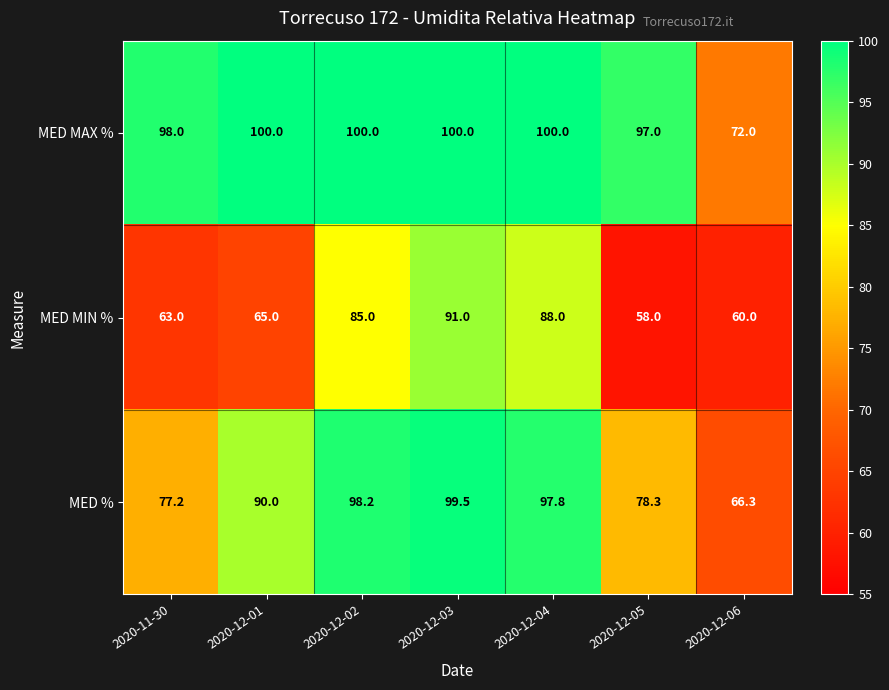

At how many categories does at least one series exceed 73?

6